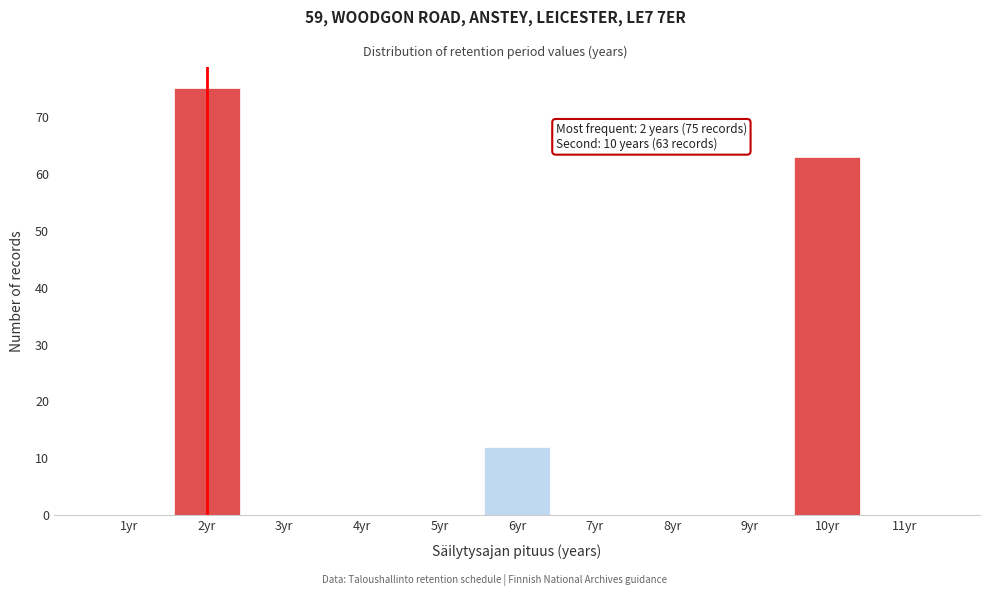

Over which range of the x-axis is the bar tallest?

1.5 to 2.5